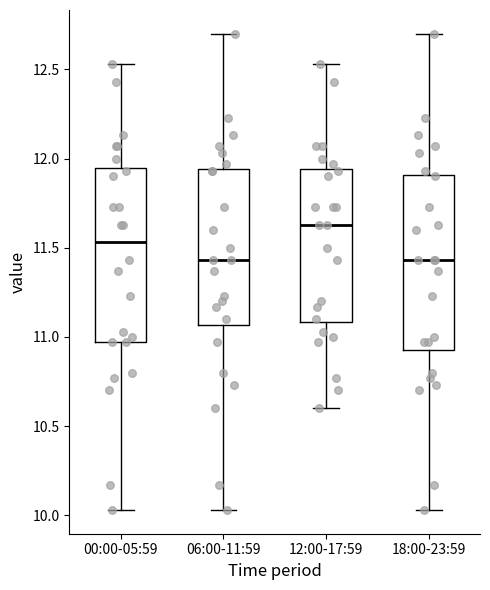

Reading left to right, read every box against the y-axis: the position of its median line, the range the box covers, and the ends of its whiskers. The values are not printed on the chart, so give them approximately, as read against the axis.

00:00-05:59: median 11.55, box 10.95 to 11.95, whiskers 10.05 to 12.55
06:00-11:59: median 11.45, box 11.05 to 11.95, whiskers 10.05 to 12.70
12:00-17:59: median 11.65, box 11.10 to 11.95, whiskers 10.60 to 12.55
18:00-23:59: median 11.45, box 10.95 to 11.90, whiskers 10.05 to 12.70